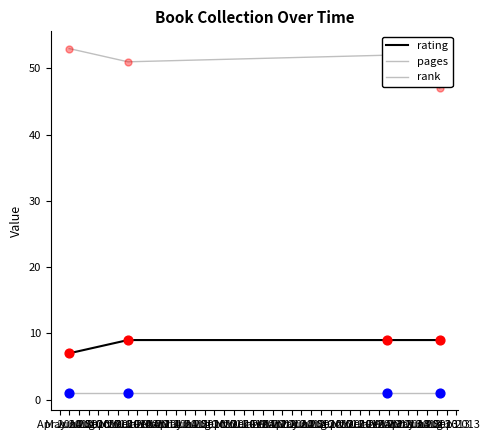

Does the chart have visible grid lines?

No